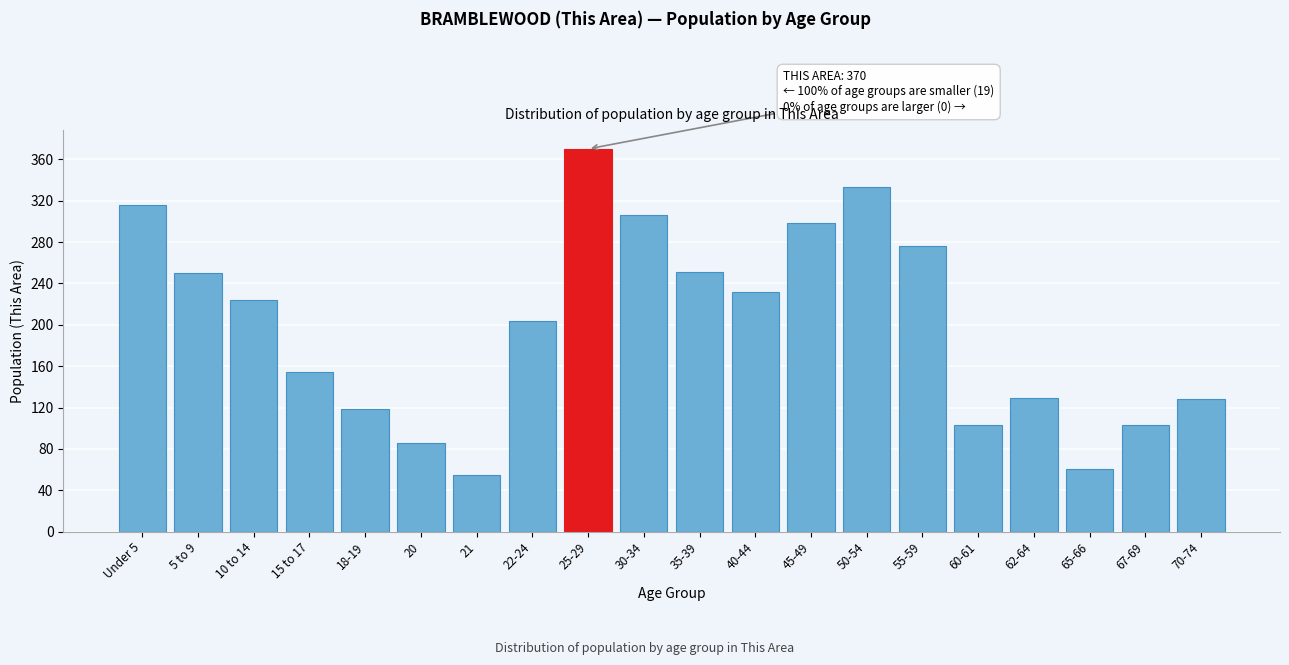

What is the ratio of the value at 15 to 17 to the value at 25-29?

0.4